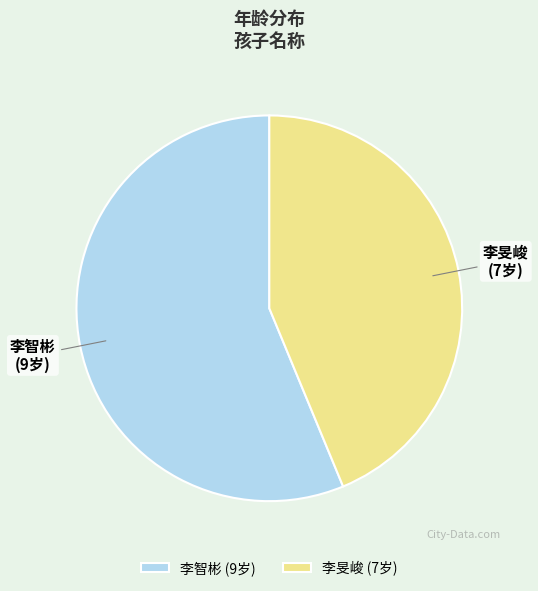

Between 李旻峻 and 李智彬, which is larger?

李智彬